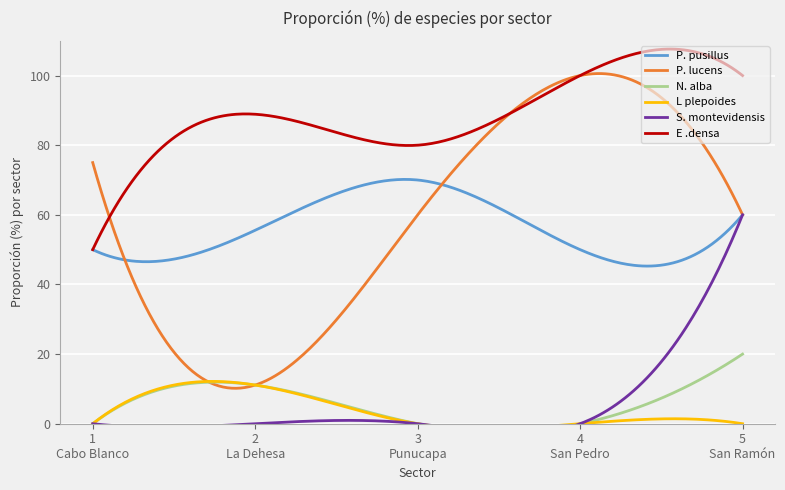

The P. lucens series shows 75.0 at 1
Cabo Blanco. True or false?

True